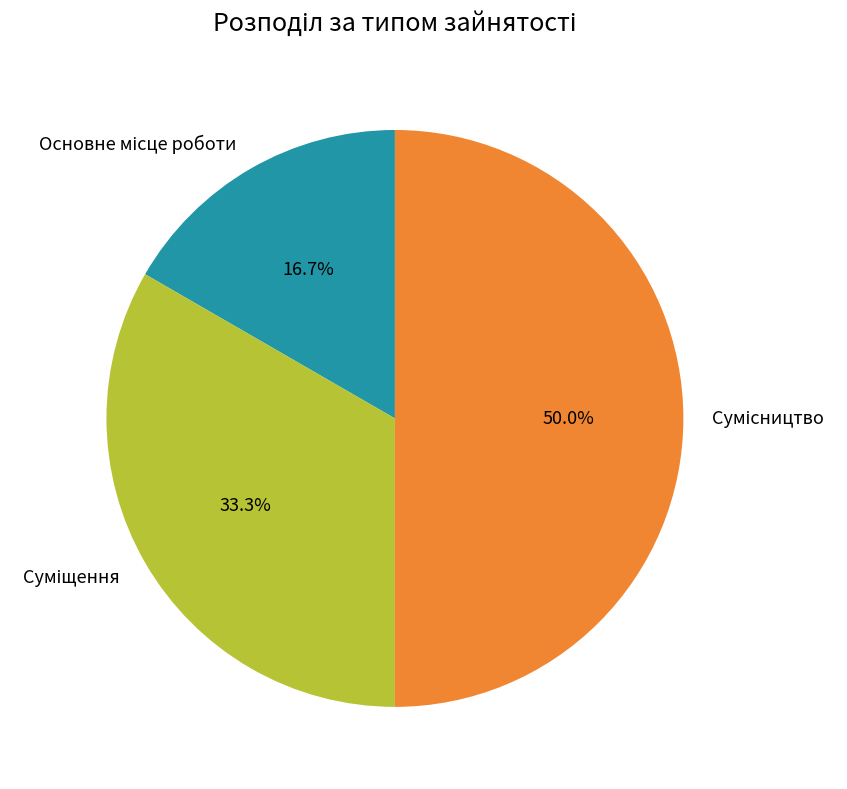

Count the number of slices in the pie.

3